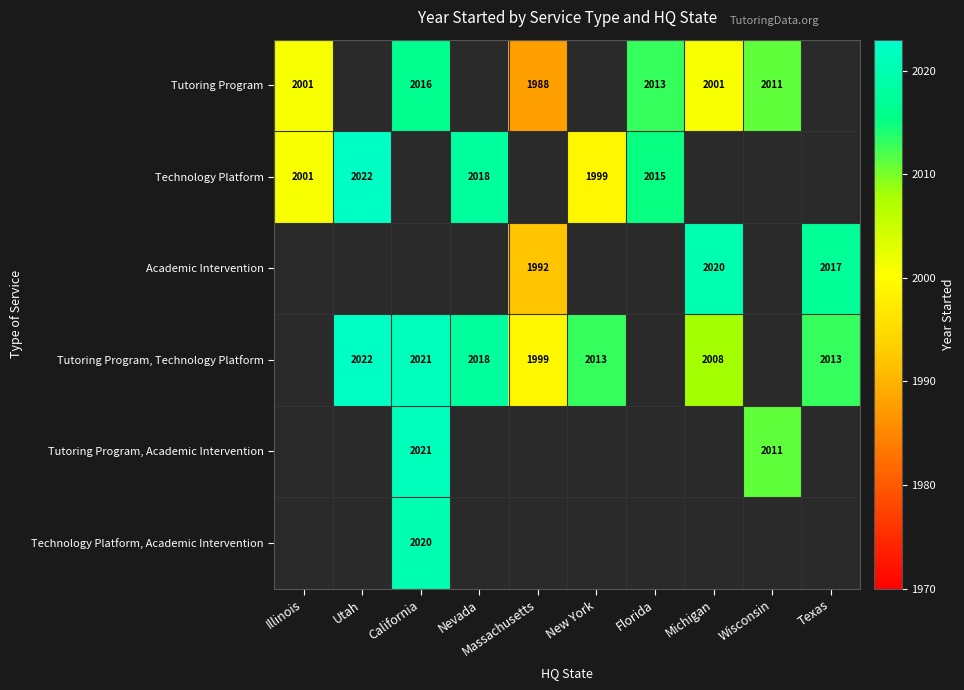

The value of Tutoring Program at California is 758. True or false?

False